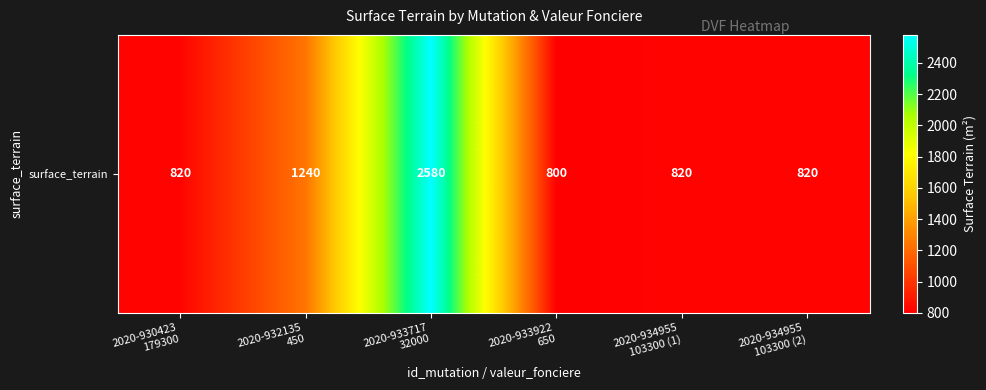

How many data points are above 820?

2